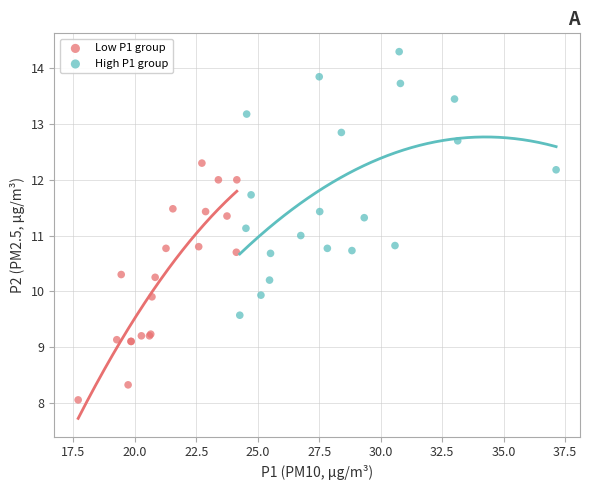

Which series reaches the minimum Y coordinate?

Low P1 group